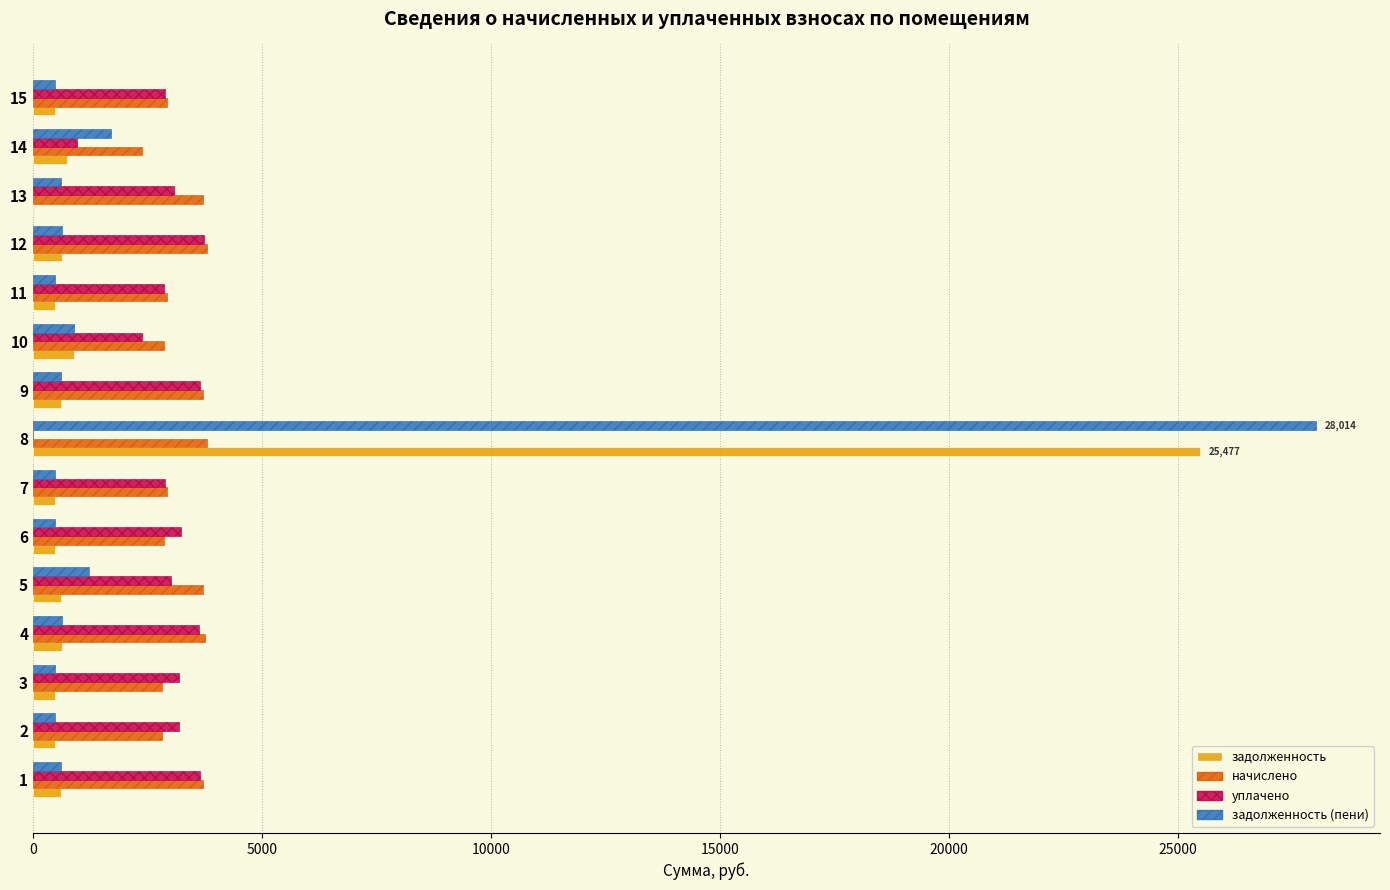

At which category is the sum across all series the highest?

8